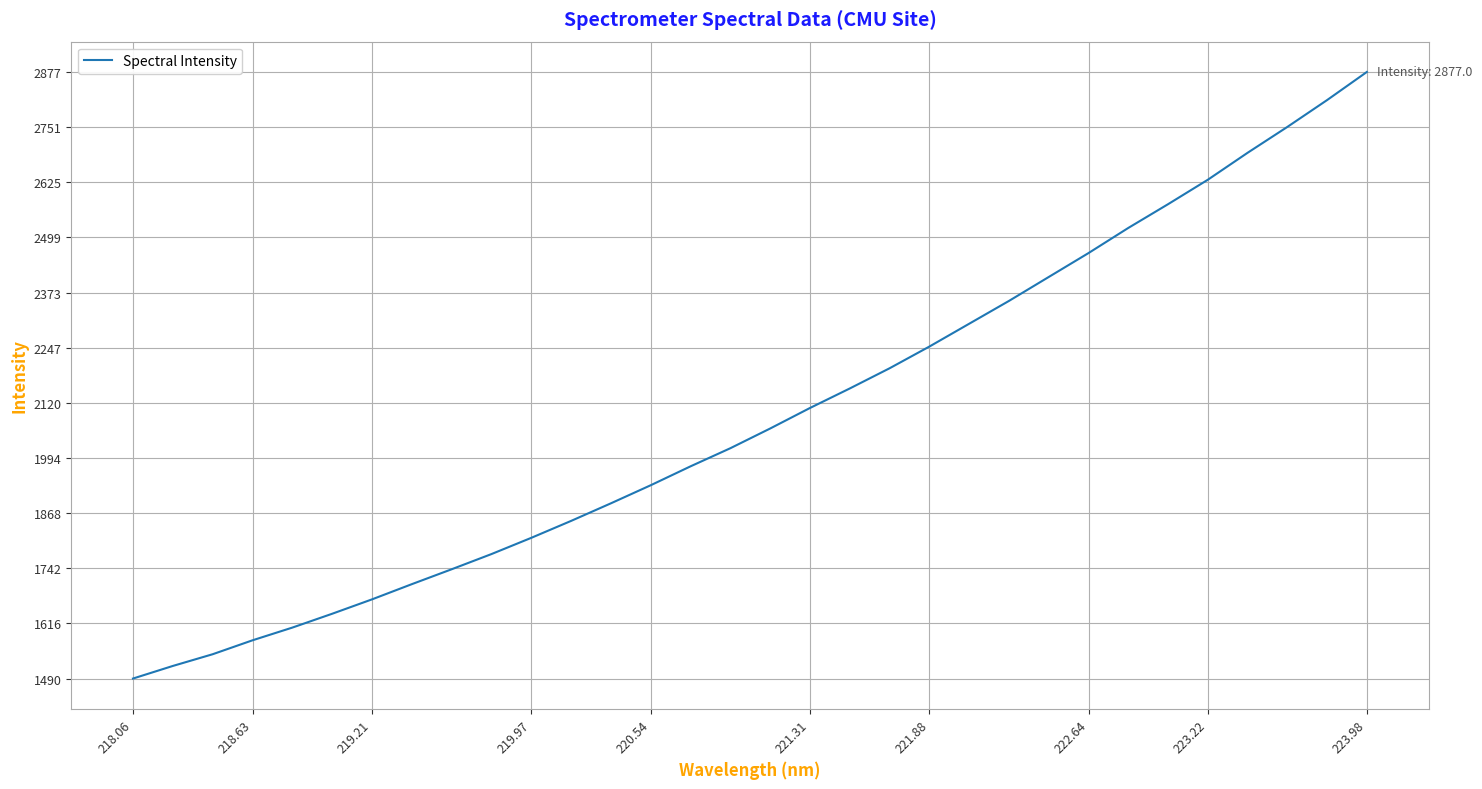

Reading right to left, extract all data points from this chart.

2877.0	2812.8	2751.3	2692.2	2630.6	2574.7	2520.4	2462.9	2408.2	2353.5	2301.3	2249.2	2199.5	2153.4	2108.7	2061.8	2016.8	1975.4	1932.2	1890.8	1850.6	1811.9	1774.8	1740.0	1705.9	1671.1	1638.2	1606.6	1577.5	1545.7	1518.9	1490.1